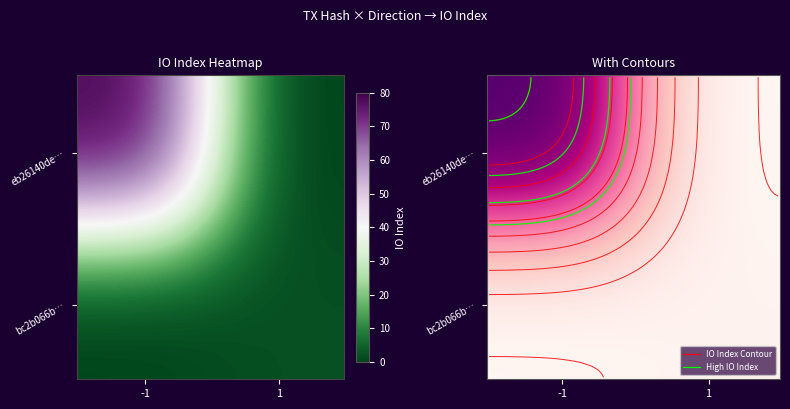

True or false: eb26140de9cfdbd268babffad568887d09315a8 has a value of -1 at direction.

False